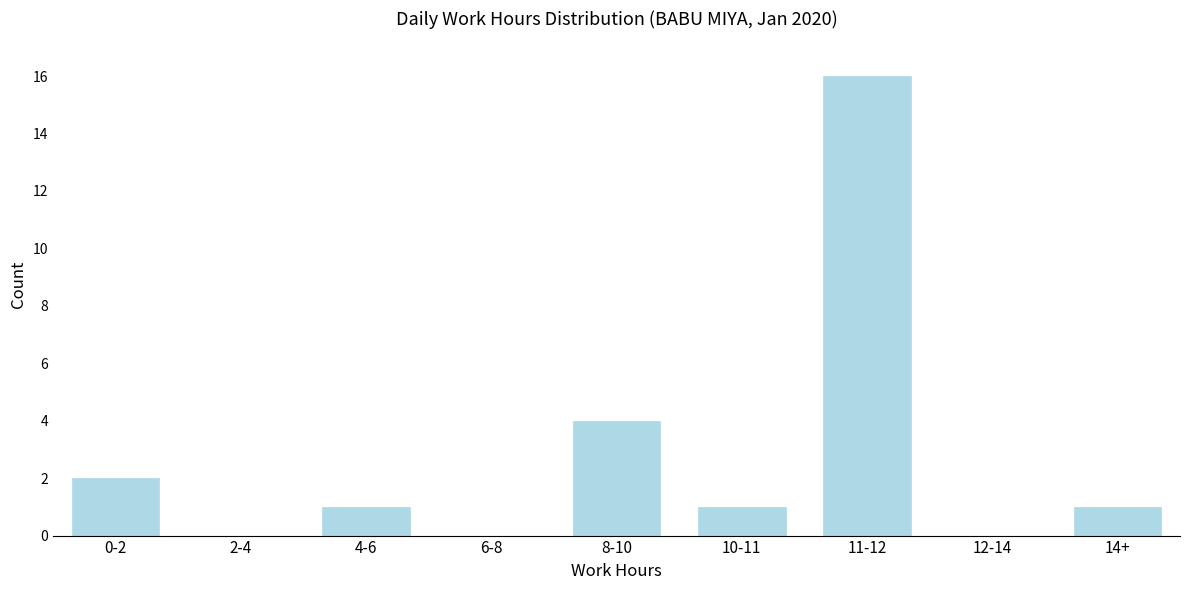

Reading left to right, list all the values displayed in this chart.

0-2=2	2-4=0	4-6=1	6-8=0	8-10=4	10-11=1	11-12=16	12-14=0	14+=1